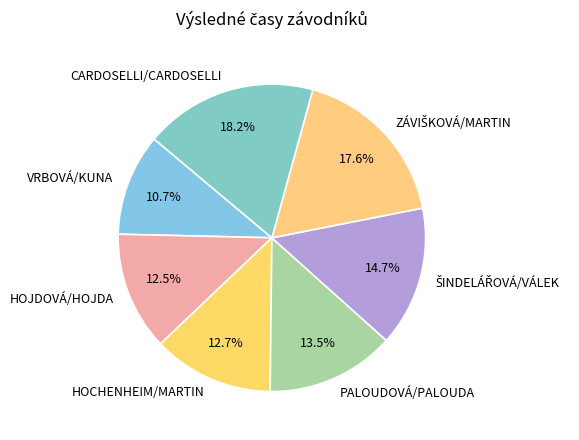

Which slice is the smallest?

VRBOVÁ/KUNA